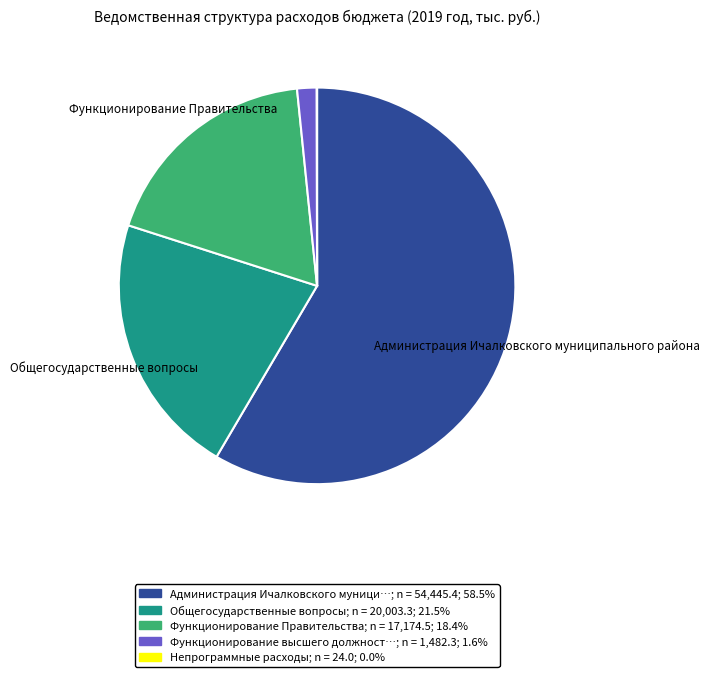

Is there any slice that represents more than half of the pie?

Yes